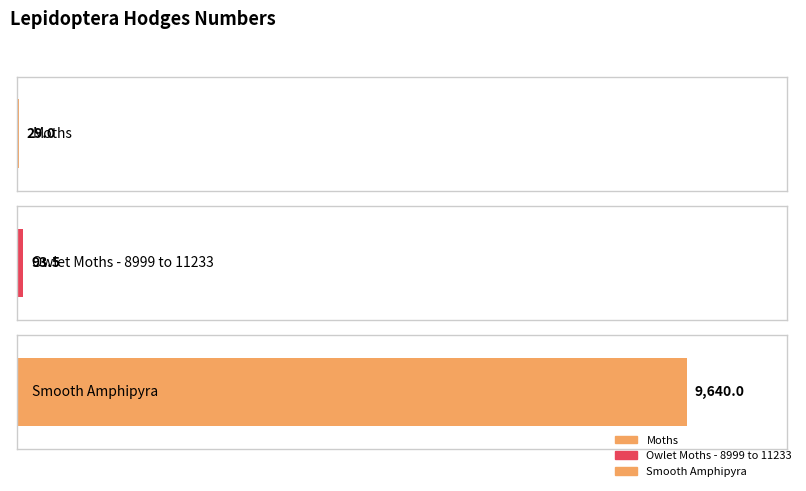

What is the label of the 3rd bar from the right?

Moths